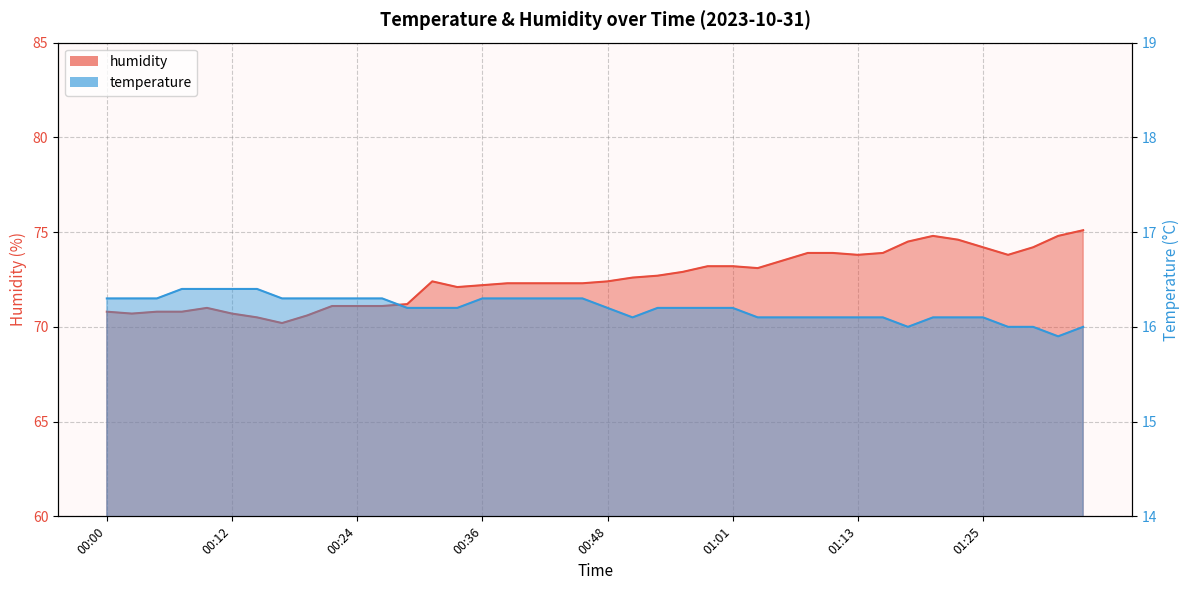

Reading left to right, transcribe all the data shown in this chart.

humidity: 00:00=70.8	00:02=70.7	00:05=70.8	00:07=70.8	00:09=71.0	00:12=70.7	00:14=70.5	00:17=70.2	00:19=70.6	00:22=71.1	00:24=71.1	00:26=71.1	00:29=71.2	00:31=72.4	00:34=72.1	00:36=72.2	00:39=72.3	00:41=72.3	00:44=72.3	00:46=72.3	00:48=72.4	00:51=72.6	00:53=72.7	00:56=72.9	00:58=73.2	01:01=73.2	01:03=73.1	01:05=73.5	01:08=73.9	01:10=73.9	01:13=73.8	01:15=73.9	01:18=74.5	01:20=74.8	01:22=74.6	01:25=74.2	01:27=73.8	01:30=74.2	01:32=74.8	01:35=75.1
temperature: 00:00=16.3	00:02=16.3	00:05=16.3	00:07=16.4	00:09=16.4	00:12=16.4	00:14=16.4	00:17=16.3	00:19=16.3	00:22=16.3	00:24=16.3	00:26=16.3	00:29=16.2	00:31=16.2	00:34=16.2	00:36=16.3	00:39=16.3	00:41=16.3	00:44=16.3	00:46=16.3	00:48=16.2	00:51=16.1	00:53=16.2	00:56=16.2	00:58=16.2	01:01=16.2	01:03=16.1	01:05=16.1	01:08=16.1	01:10=16.1	01:13=16.1	01:15=16.1	01:18=16.0	01:20=16.1	01:22=16.1	01:25=16.1	01:27=16.0	01:30=16.0	01:32=15.9	01:35=16.0